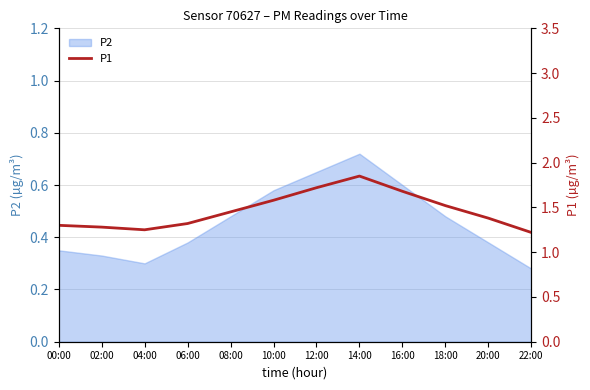

True or false: P2 has a value of 0.6 at 16:00.

True